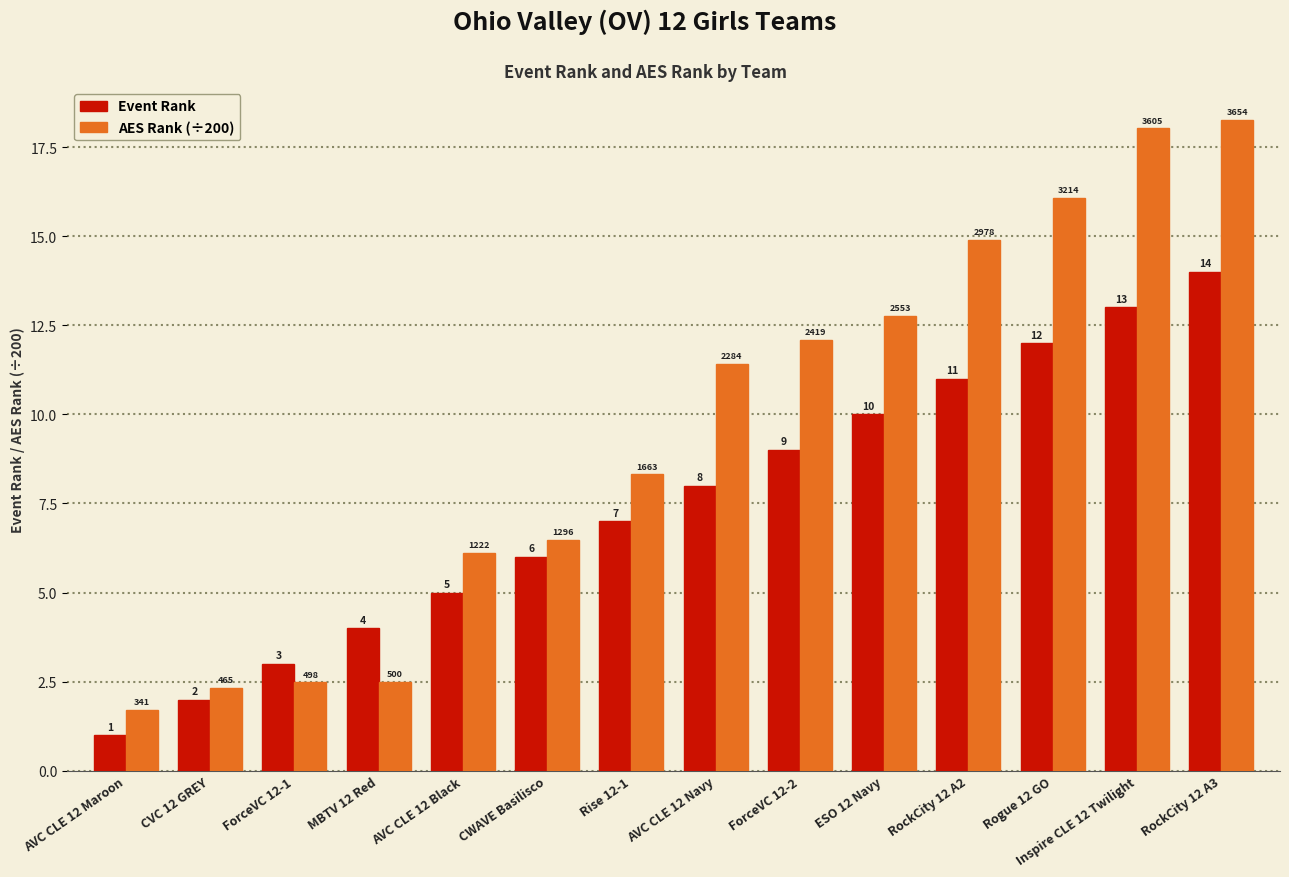

At which category is the sum across all series the highest?

RockCity 12 A3